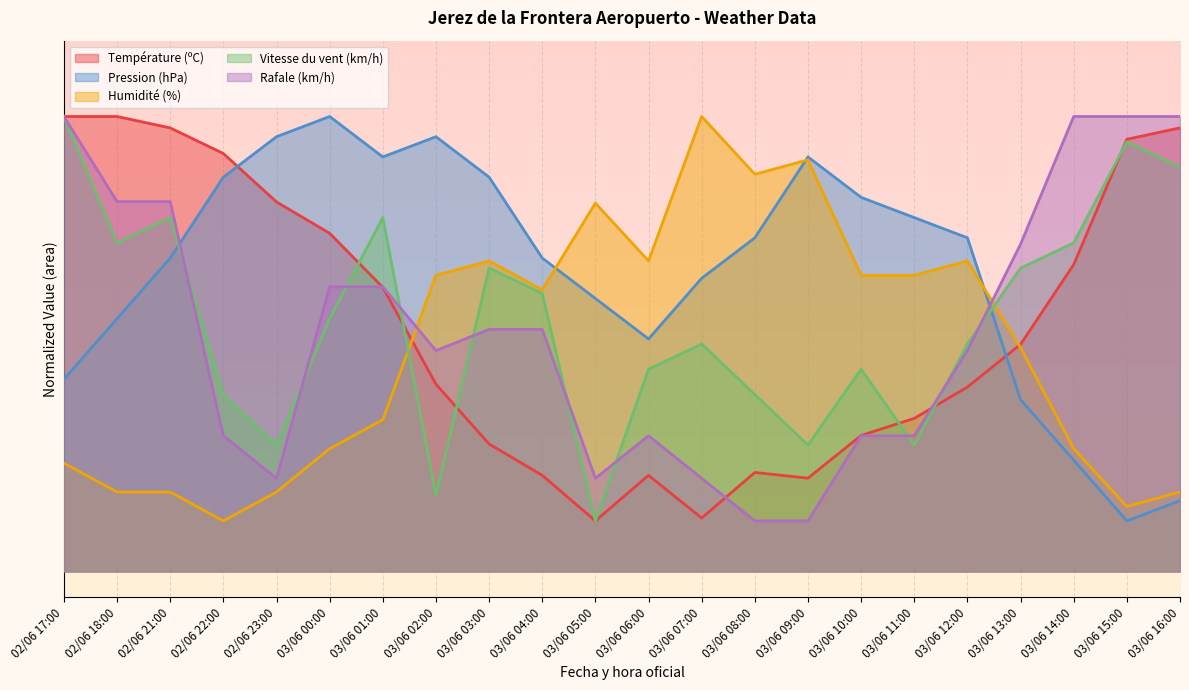

How many interior local peaks does the Température (ºC) series have?

2